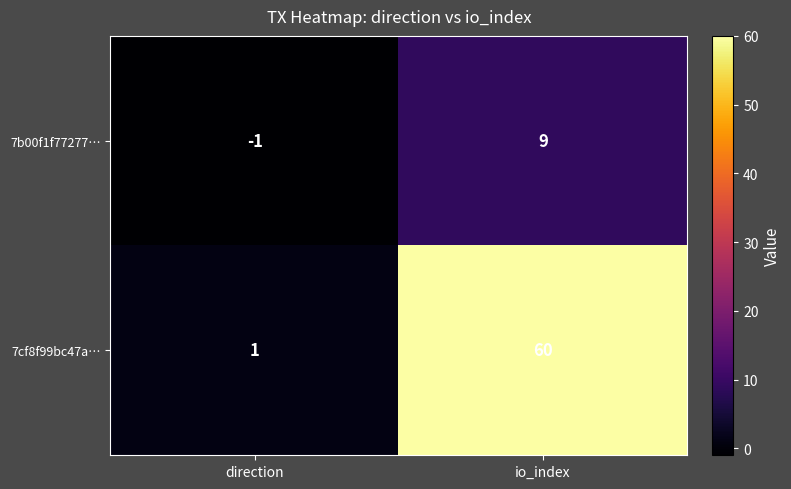

What is the difference between the 7cf8f99bc47a… values at direction and io_index?

59